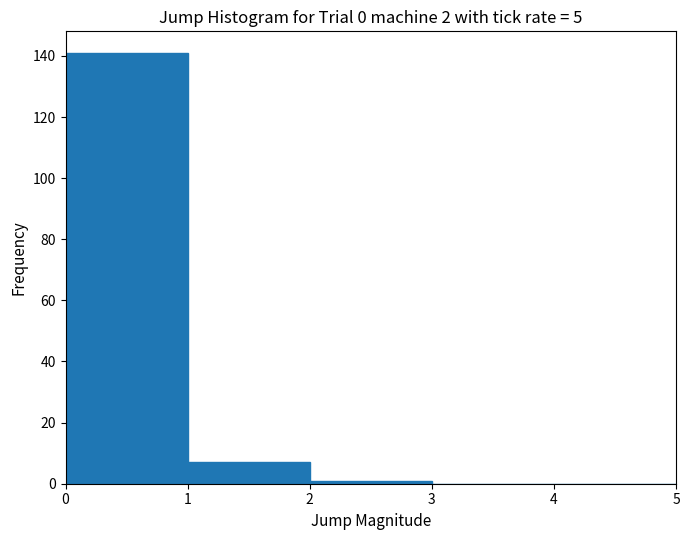

Which range on the x-axis has the tallest bar?

0 to 1